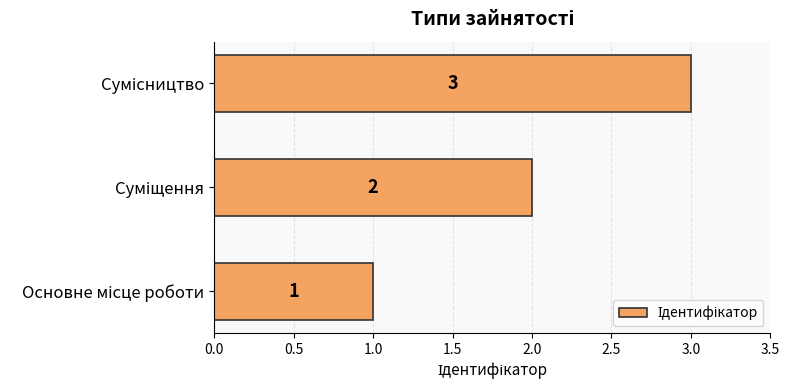

What is the greatest value displayed?

3